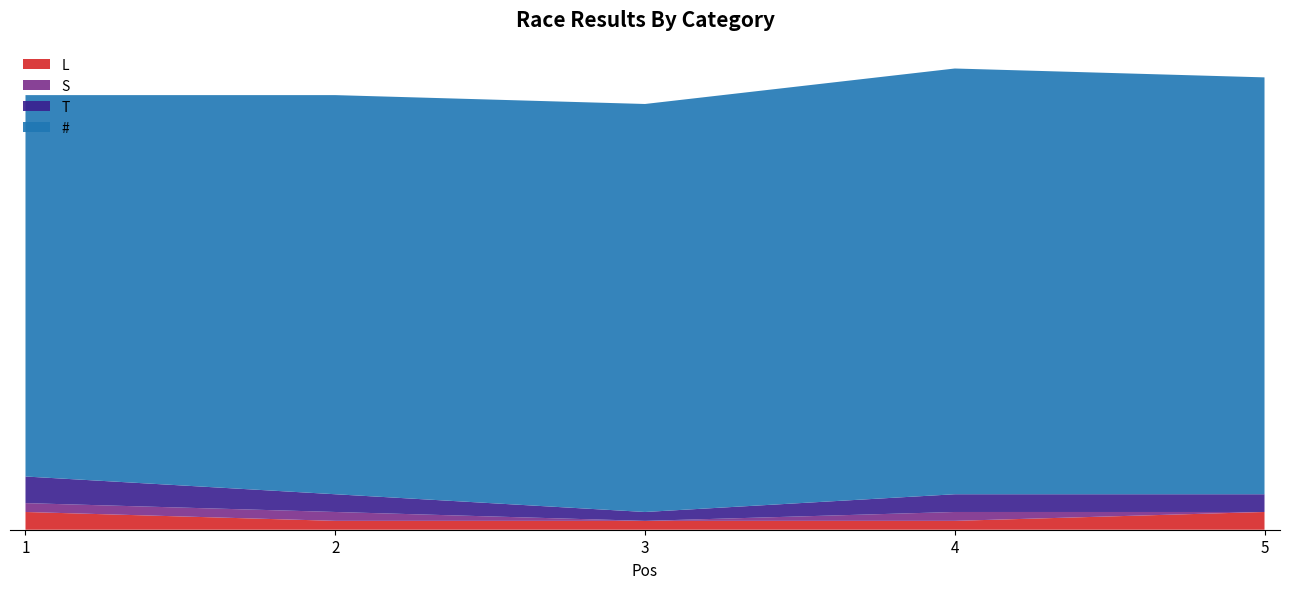

Reading left to right, list all the values displayed in this chart.

L: 1=2	2=1	3=1	4=1	5=2
S: 1=1	2=1	3=0	4=1	5=0
T: 1=3	2=2	3=1	4=2	5=2
#: 1=43	2=45	3=46	4=48	5=47